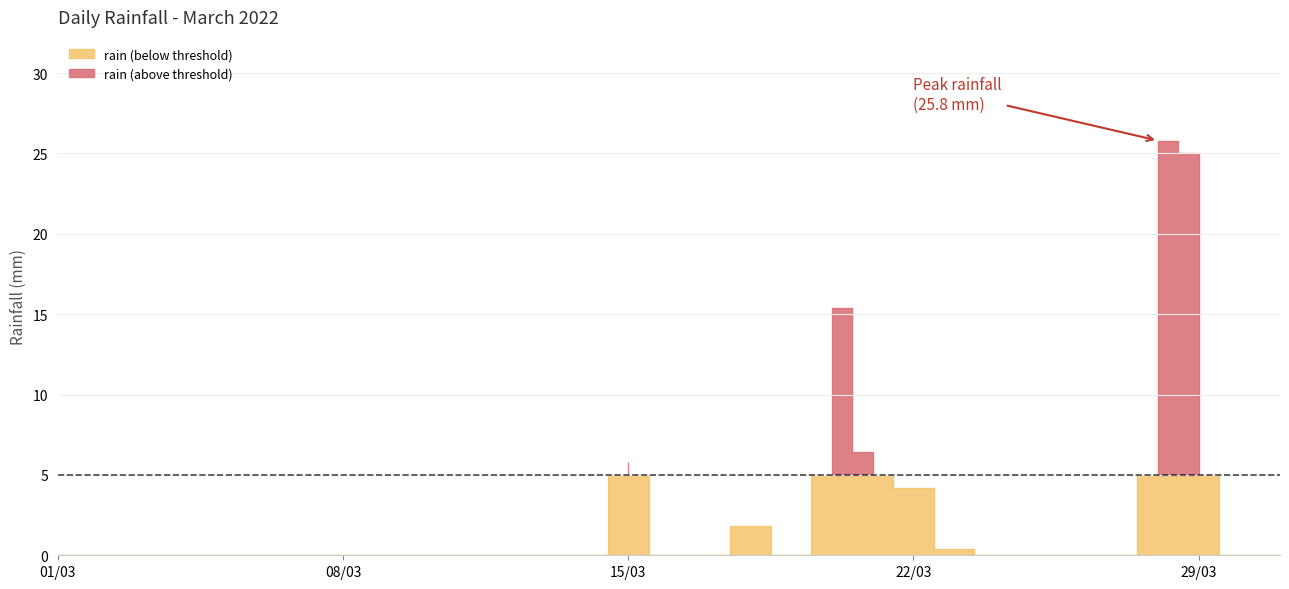

How many values are above zero?

8